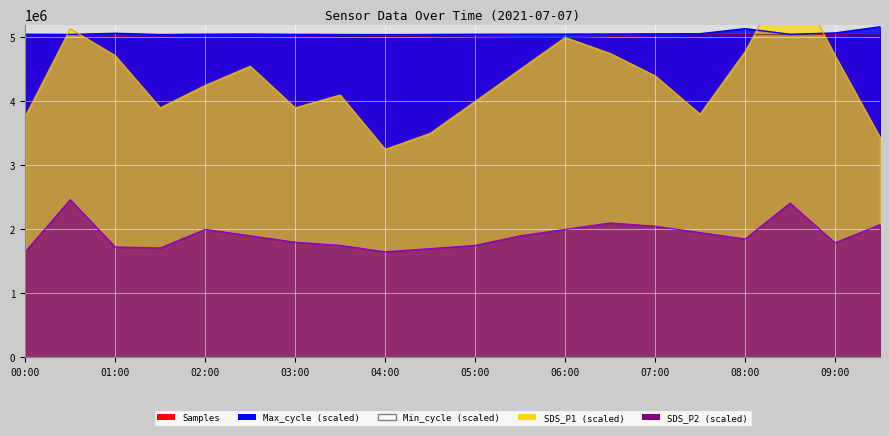

Is it true that SDS_P1 equals 6075000.0 at 08:30?

True